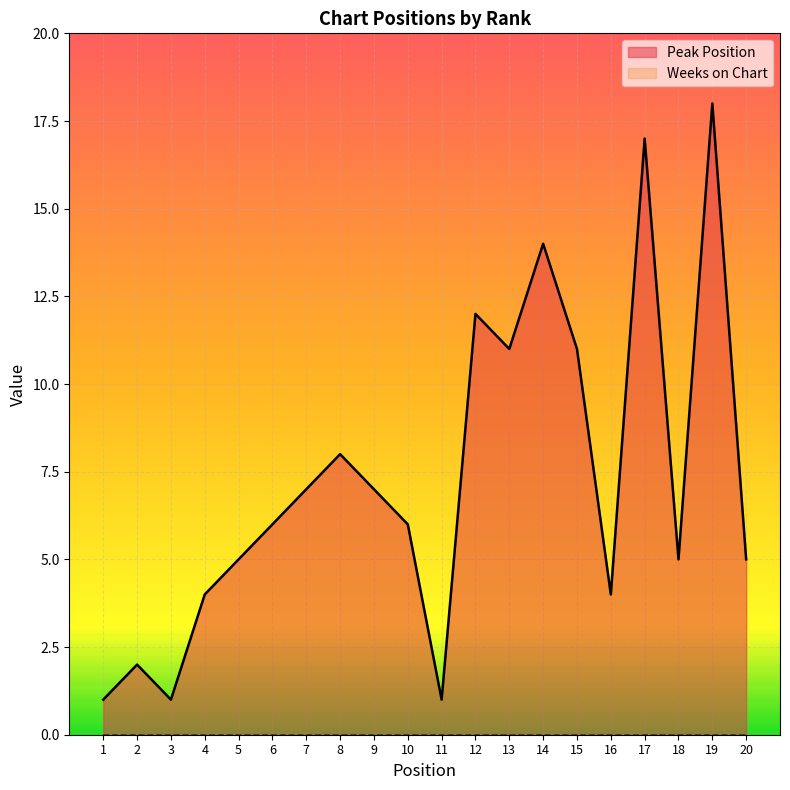

Approximately how many times larger is the value at 12 compared to 17?

0.7